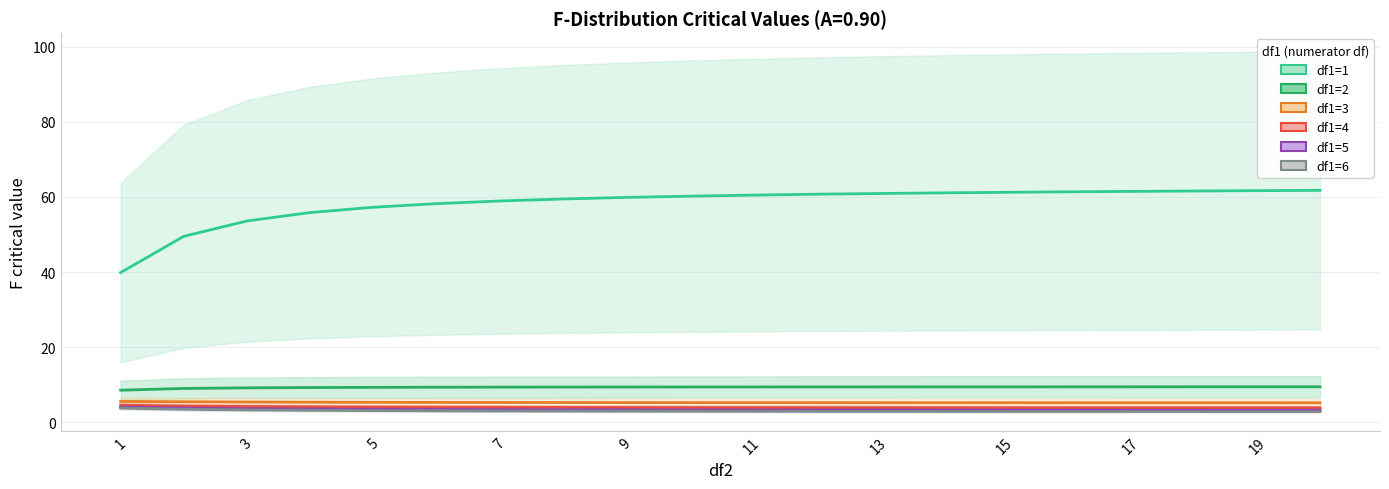

Reading left to right, what are all the values shown in this chart?

df1=1: 39.9	49.5	53.6	55.8	57.2	58.2	58.9	59.4	59.9	60.2	60.5	60.7	60.9	61.1	61.2	61.4	61.5	61.6	61.7	61.7
df1=2: 8.5	9.0	9.2	9.2	9.3	9.3	9.3	9.4	9.4	9.4	9.4	9.4	9.4	9.4	9.4	9.4	9.4	9.4	9.4	9.4
df1=3: 5.5	5.5	5.4	5.3	5.3	5.3	5.3	5.2	5.2	5.2	5.2	5.2	5.2	5.2	5.2	5.2	5.2	5.2	5.2	5.2
df1=4: 4.5	4.3	4.2	4.1	4.0	4.0	4.0	4.0	3.9	3.9	3.9	3.9	3.9	3.9	3.9	3.9	3.9	3.9	3.9	3.8
df1=5: 4.1	3.8	3.6	3.5	3.5	3.4	3.4	3.3	3.3	3.3	3.3	3.3	3.3	3.2	3.2	3.2	3.2	3.2	3.2	3.2
df1=6: 3.8	3.5	3.3	3.2	3.1	3.0	3.0	3.0	3.0	2.9	2.9	2.9	2.9	2.9	2.9	2.9	2.9	2.9	2.8	2.8